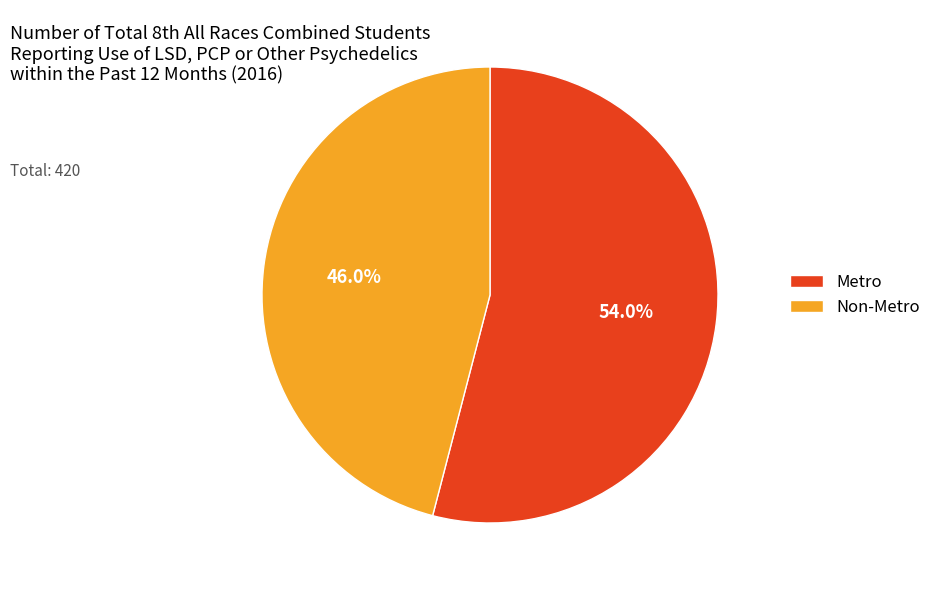

Which category has the biggest portion of the pie?

Metro